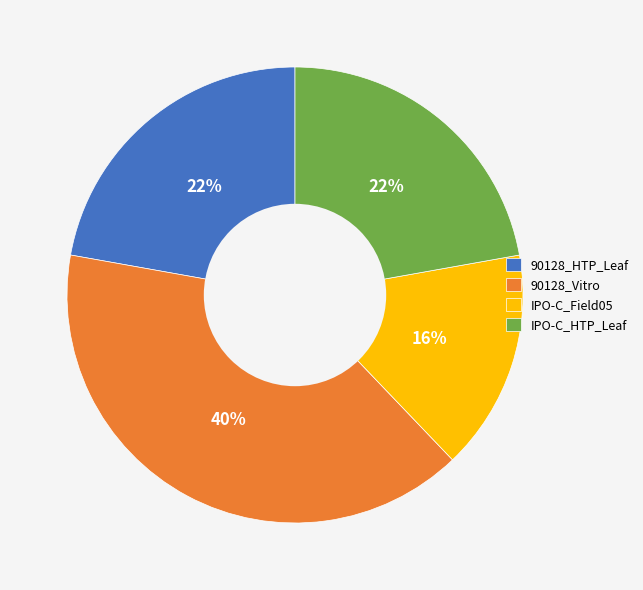

Count the number of slices in the pie.

4